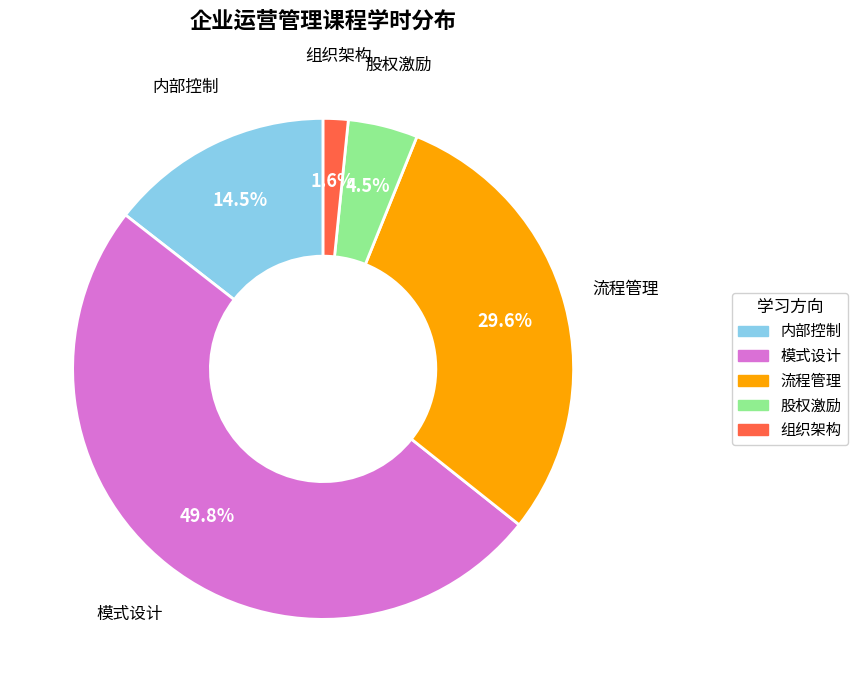

To the nearest percent, what is the average slice percentage?

20%